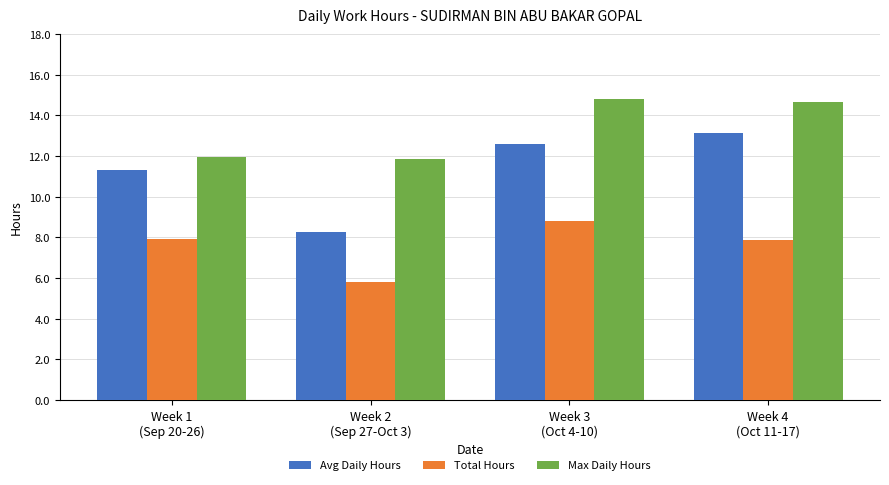

List the series in order of their peak value, lowest first.

Total Hours, Avg Daily Hours, Max Daily Hours